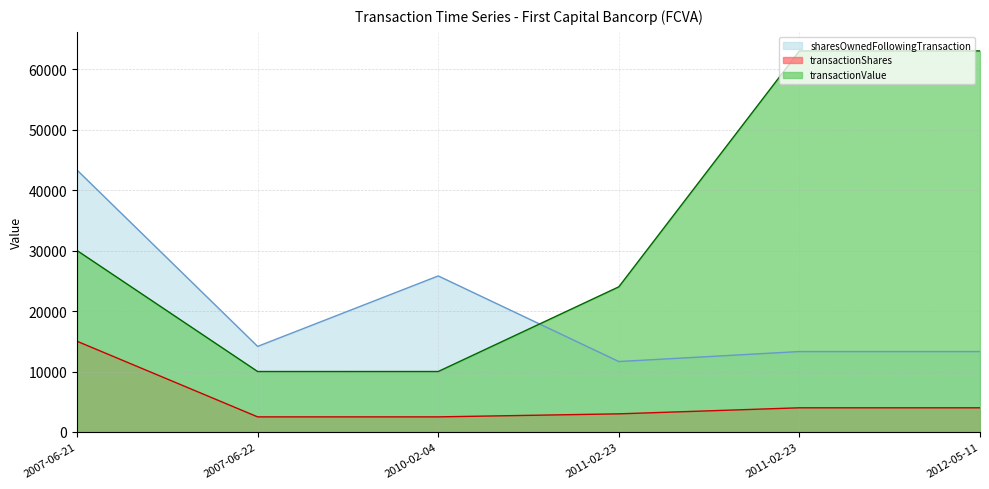

Reading right to left, list all the values displayed in this chart.

sharesOwnedFollowingTransaction: 13300	13300	11650	25800	14150	43300
transactionShares: 4000	4000	3000	2500	2500	15000
transactionValue: 63000	63000	24000	10000	10000	30000